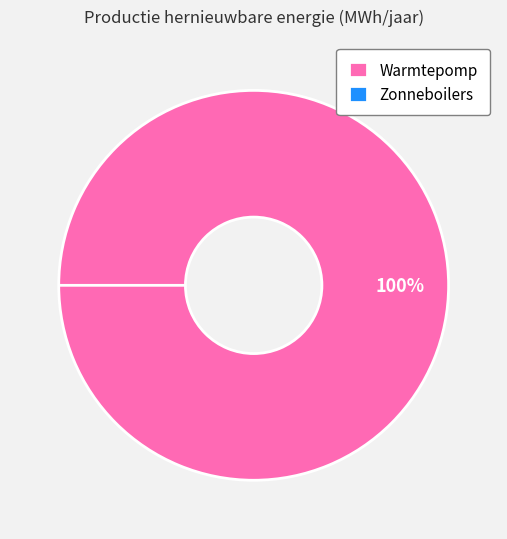

Does any single category account for the majority?

Yes